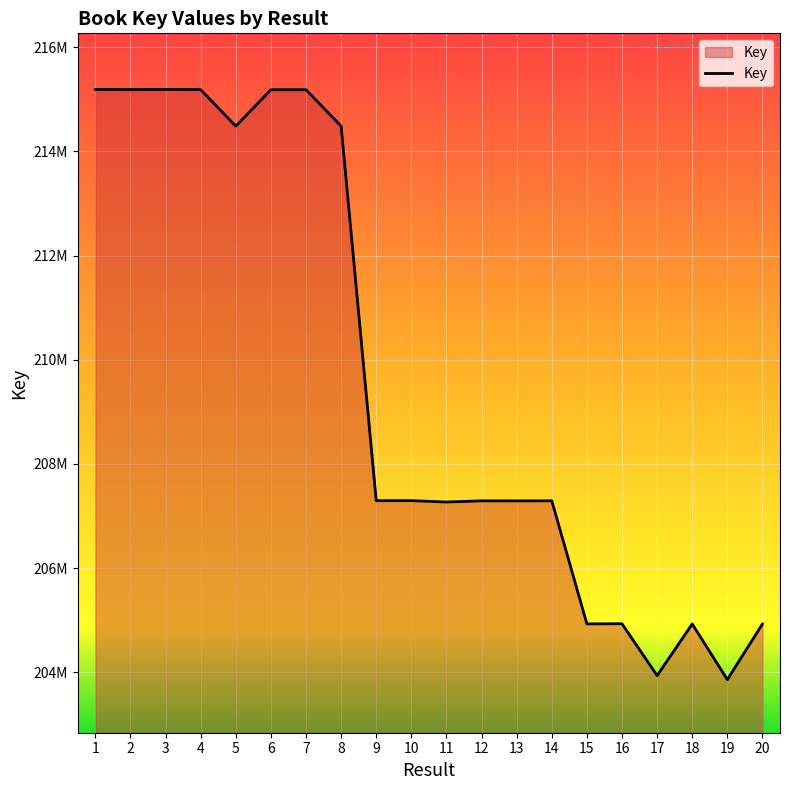

What is the approximate value at 7?

215183395